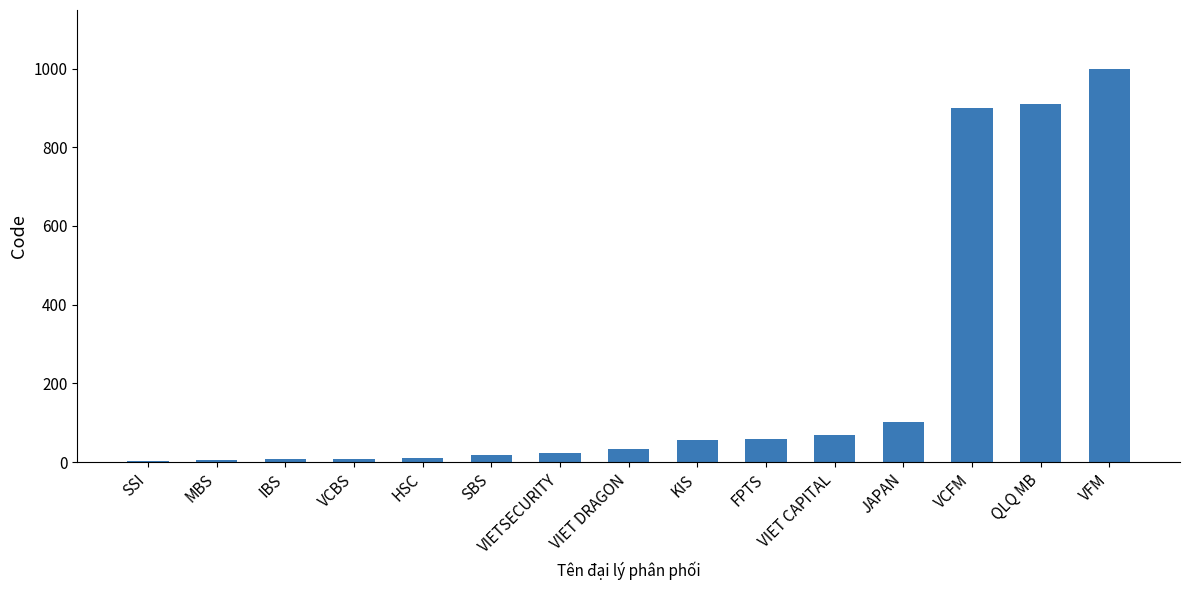

What is the sum of the values at KIS and HSC?

68